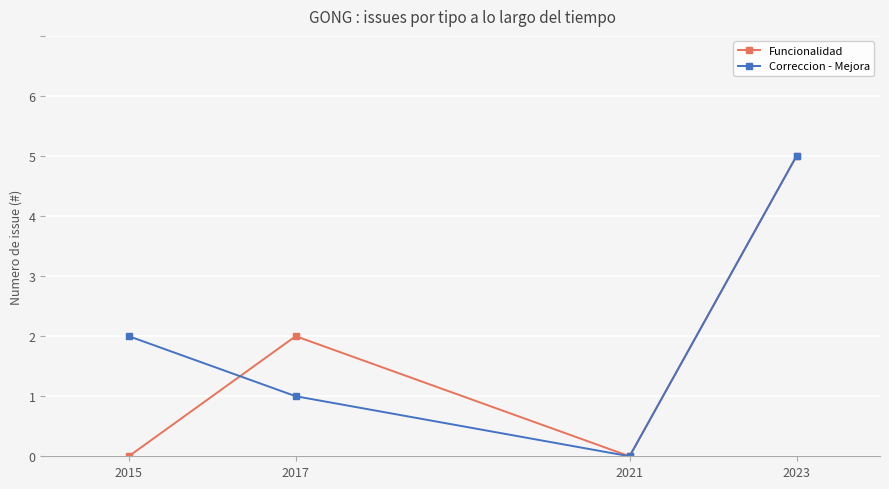

What is the sum of all Correccion - Mejora values?

8